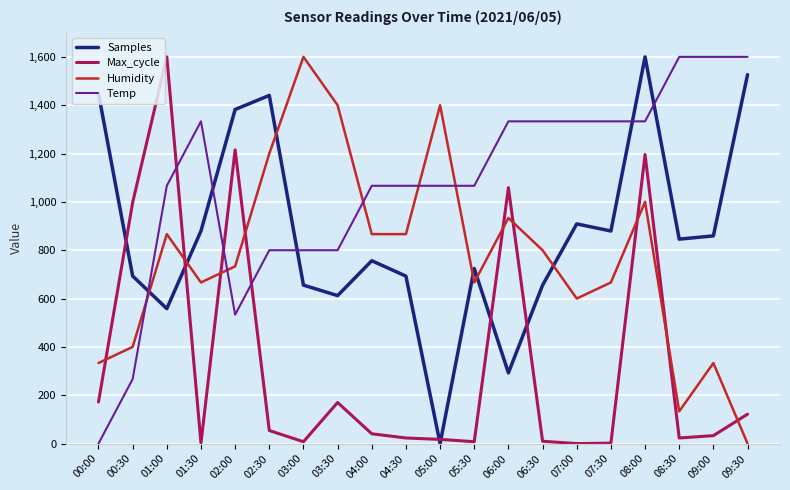

What is the highest value of the Temp series?

1600.0